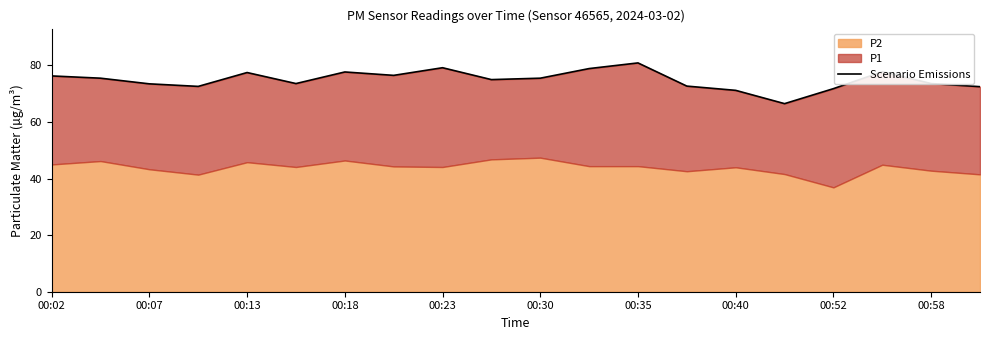

What is the change in value from 00:02 to 00:40?

-5.1